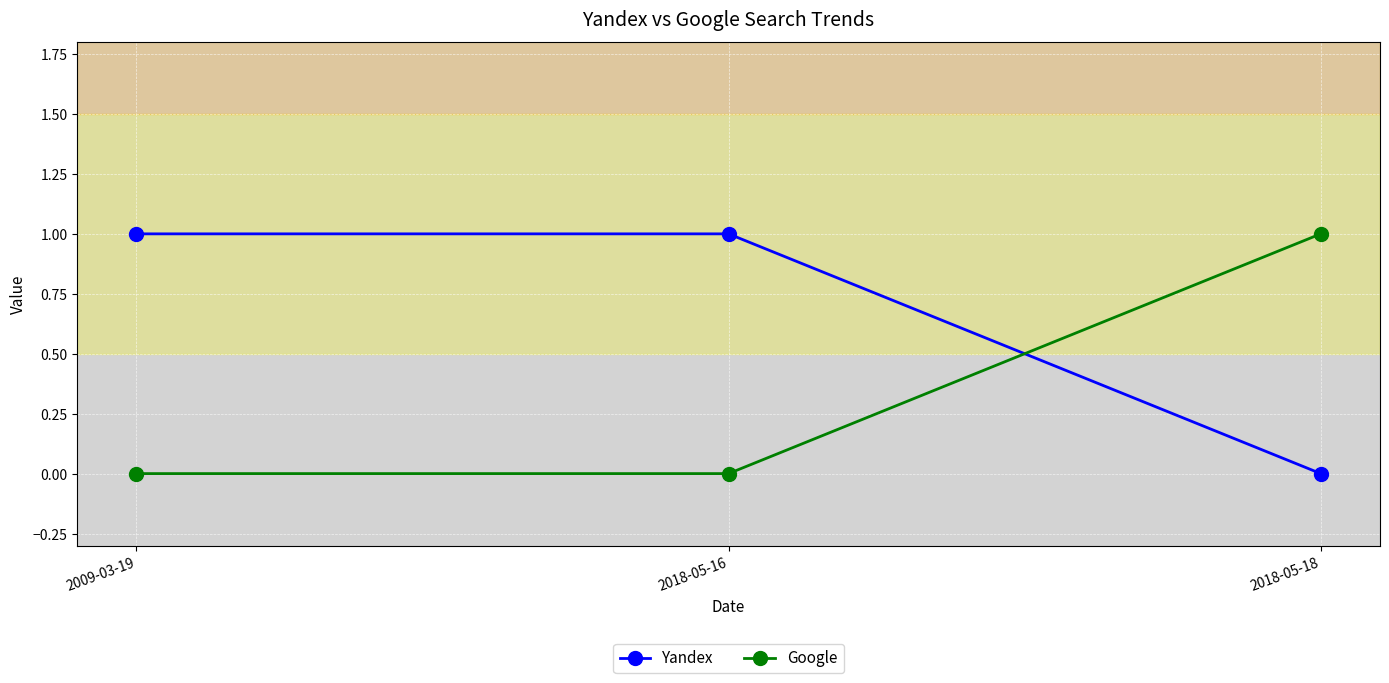

What value does the Yandex series have at 2009-03-19?

1